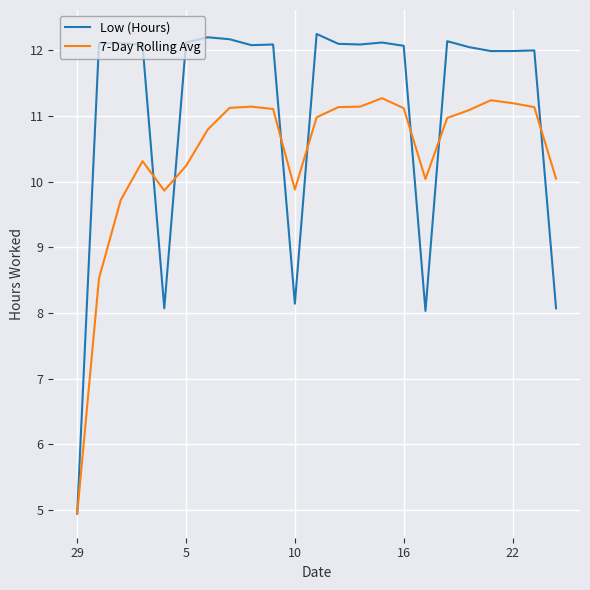

Rank the series by their maximum value, from lowest to highest.

7-Day Rolling Avg, Low (Hours)